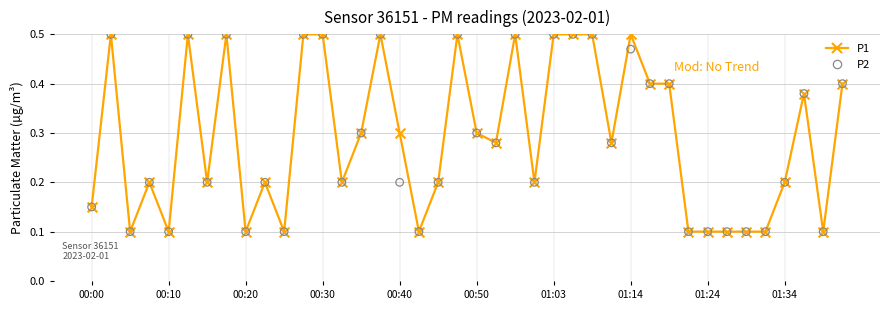

Which series has the widest spread of Y values?

P1